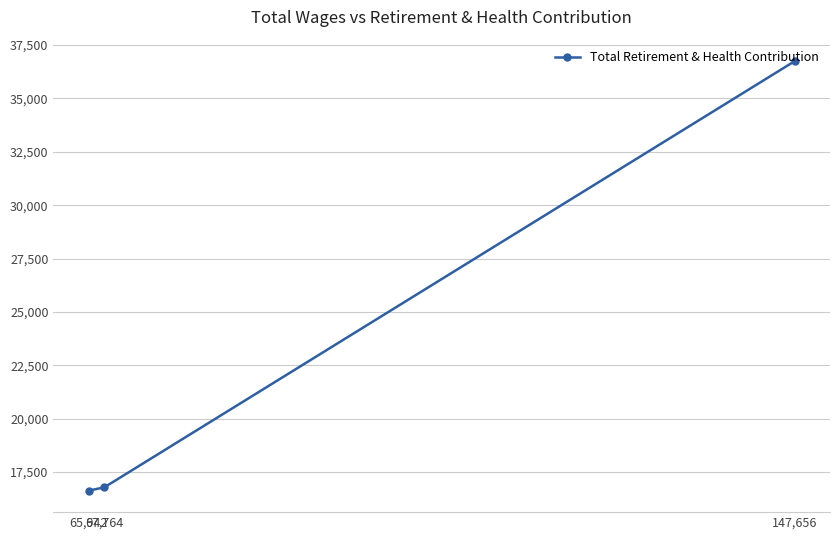

Approximately how many times larger is the value at 147,656 compared to 65,942?

2.2